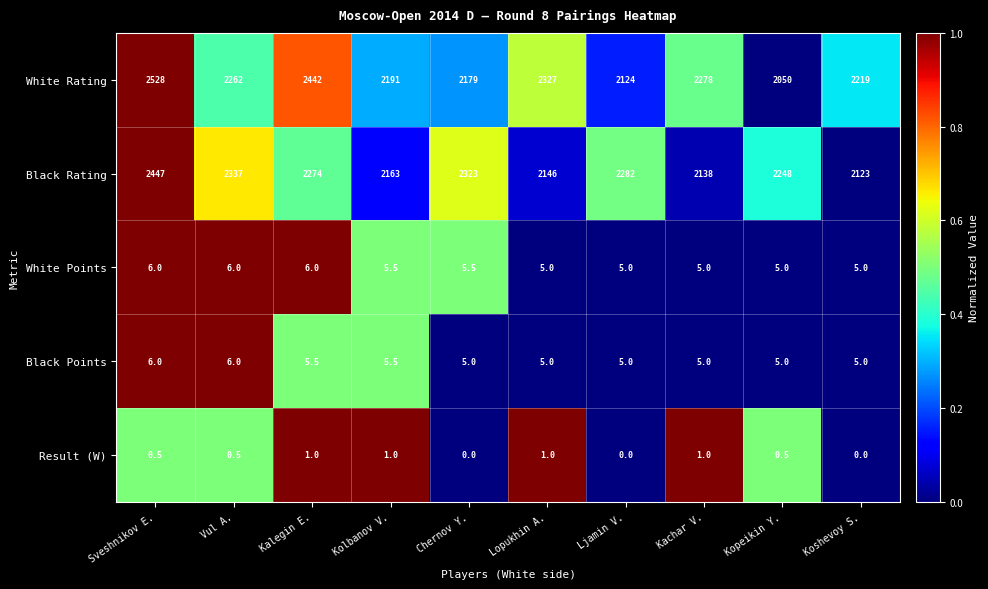

True or false: Result (W) has a value of 0.5 at Vul A..

True